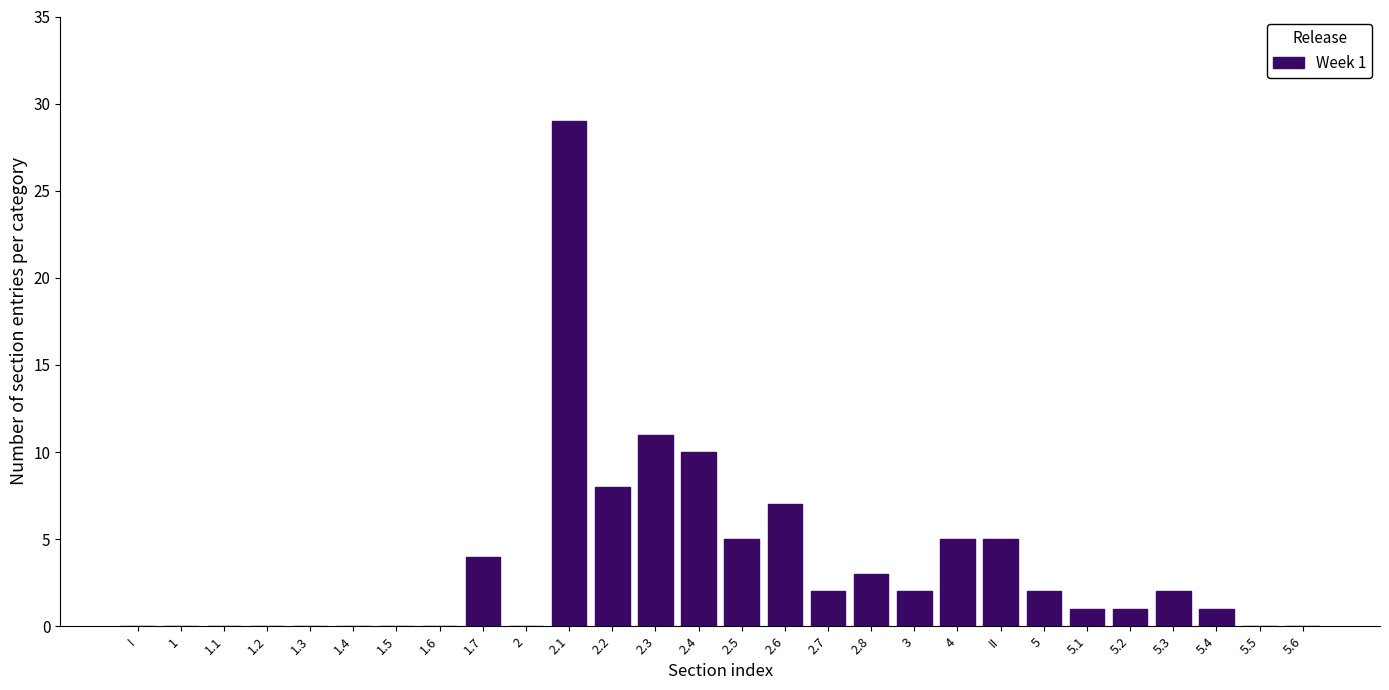

Reading right to left, extract all data points from this chart.

5.6=0	5.5=0	5.4=1	5.3=2	5.2=1	5.1=1	5=2	II=5	4=5	3=2	2.8=3	2.7=2	2.6=7	2.5=5	2.4=10	2.3=11	2.2=8	2.1=29	2=0	1.7=4	1.6=0	1.5=0	1.4=0	1.3=0	1.2=0	1.1=0	1=0	I=0